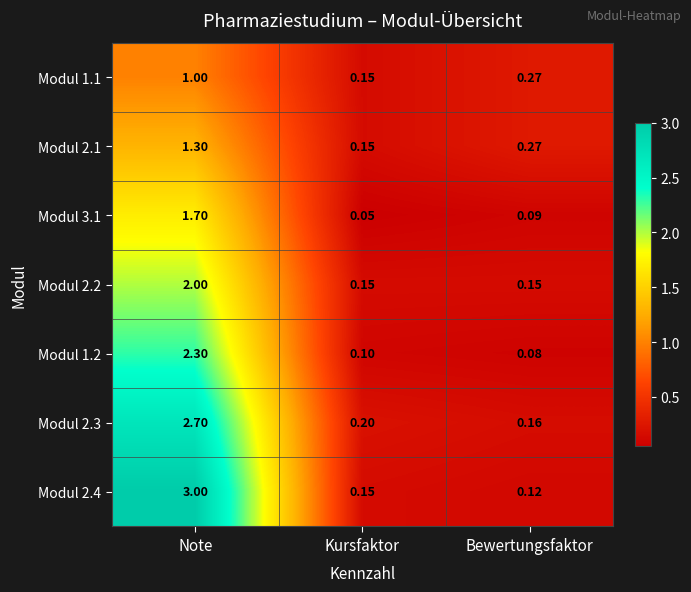

At which label does Modul 2.4 reach its peak?

Note